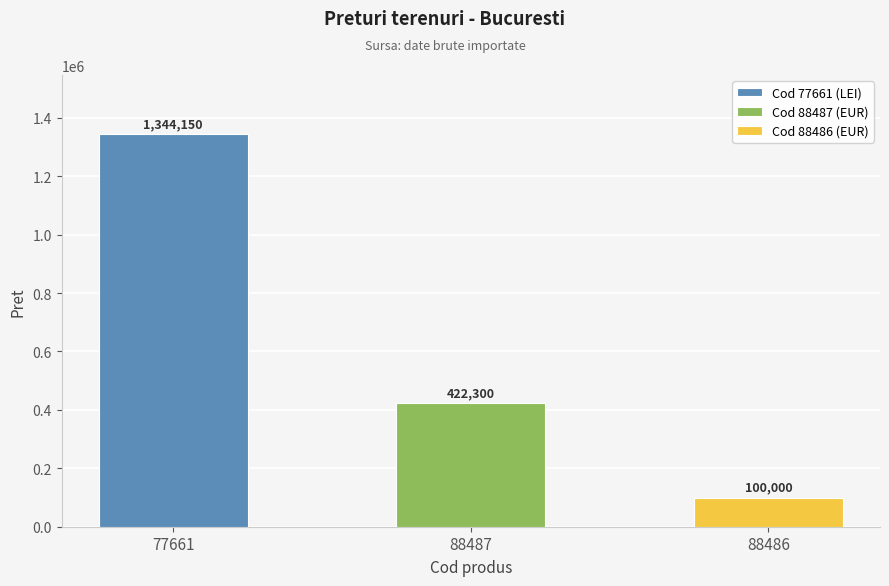

Rank the categories by value from highest to lowest.

77661, 88487, 88486